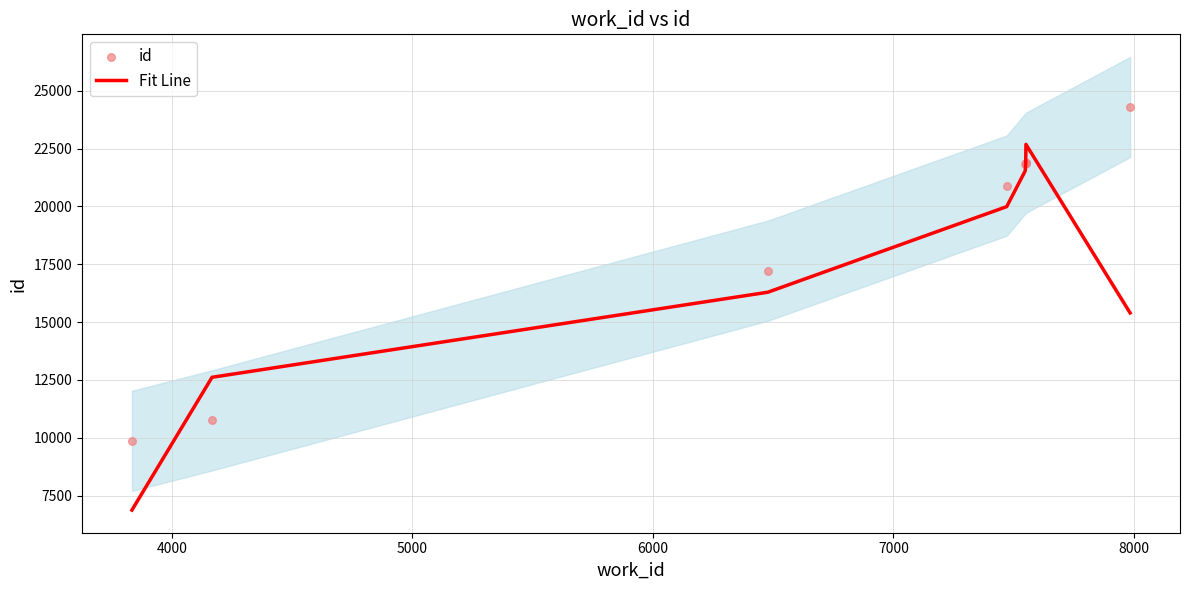

At how many categories does at least one series exceed 11746?

8